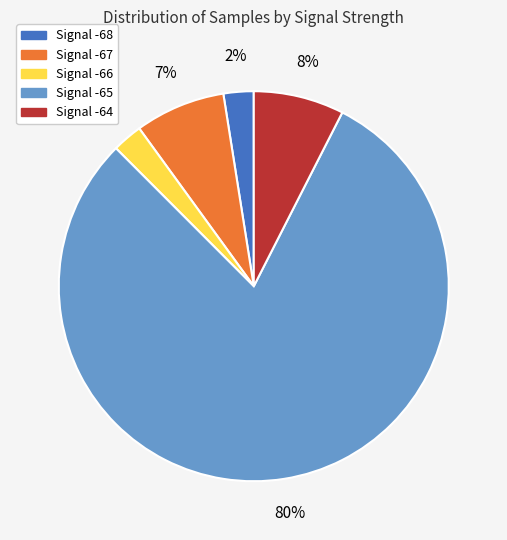

Is there a majority slice in this chart?

Yes